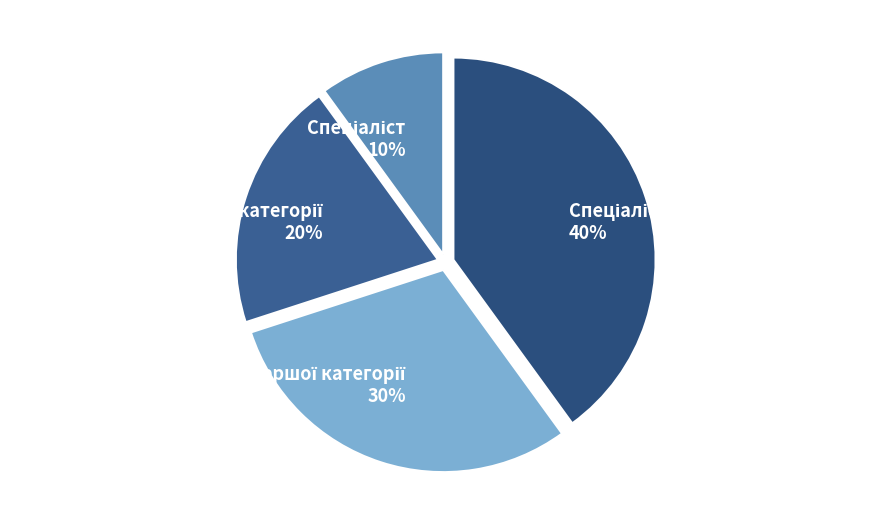

To the nearest percent, what is the average slice percentage?

25%